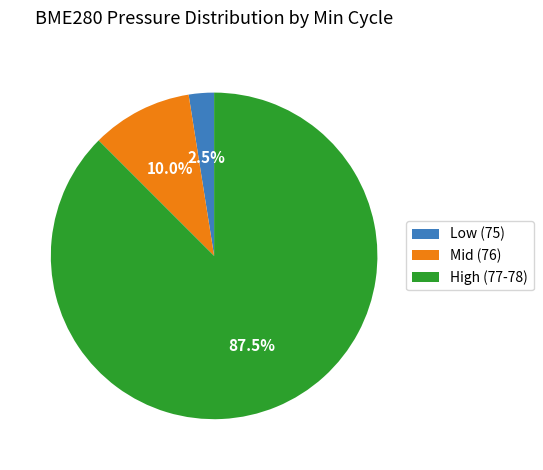

Rank the categories by value from lowest to highest.

Low (75), Mid (76), High (77-78)